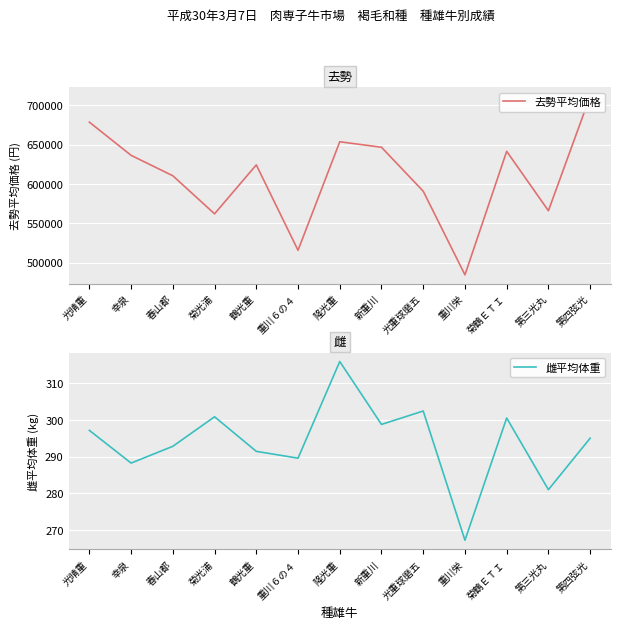

How many values in the 去勢平均価格 series are below 624240?

6